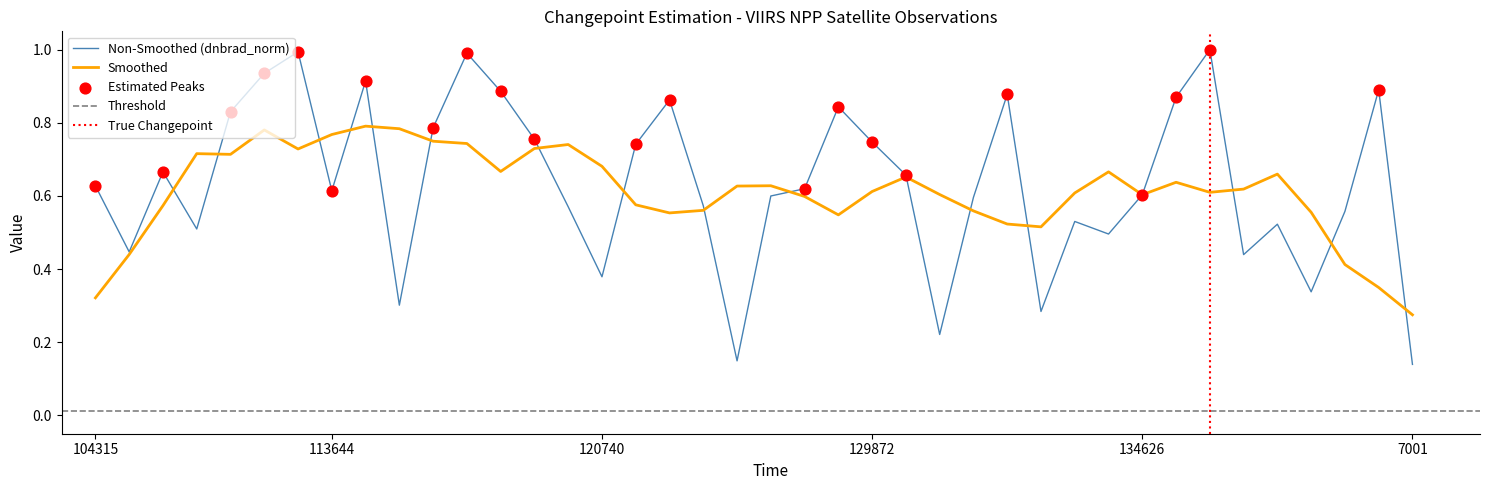

What is the change in value from 104315 to 129872?

+0.1